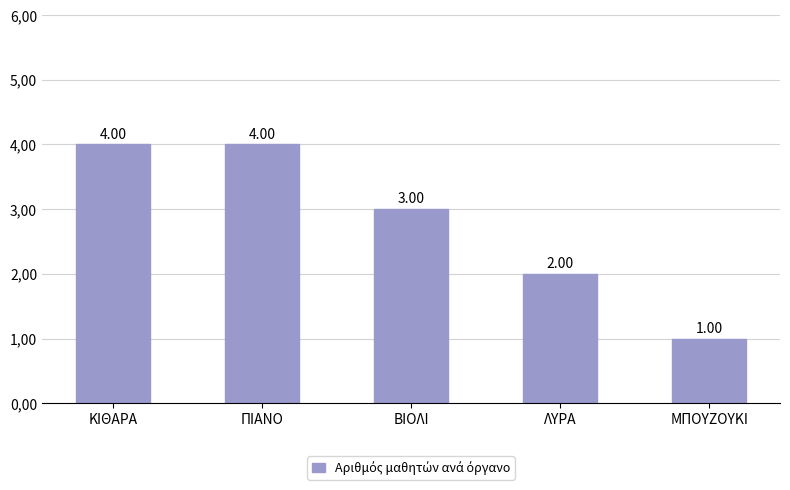

Are the bars horizontal?

No